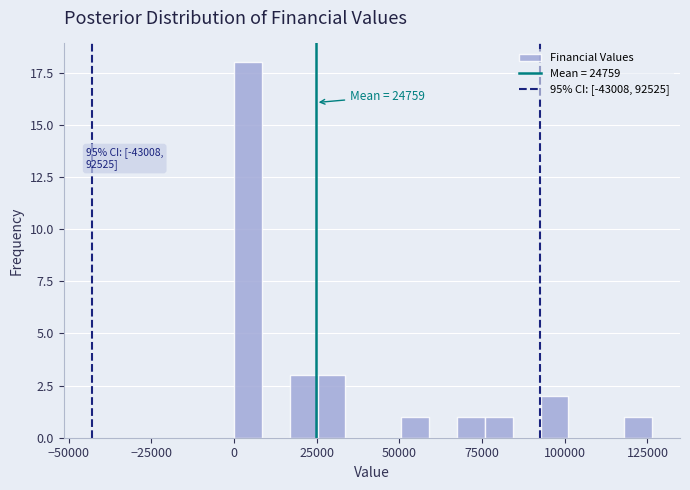

Read against the x-axis, roughly where is the centre of the tallest bar?

5000